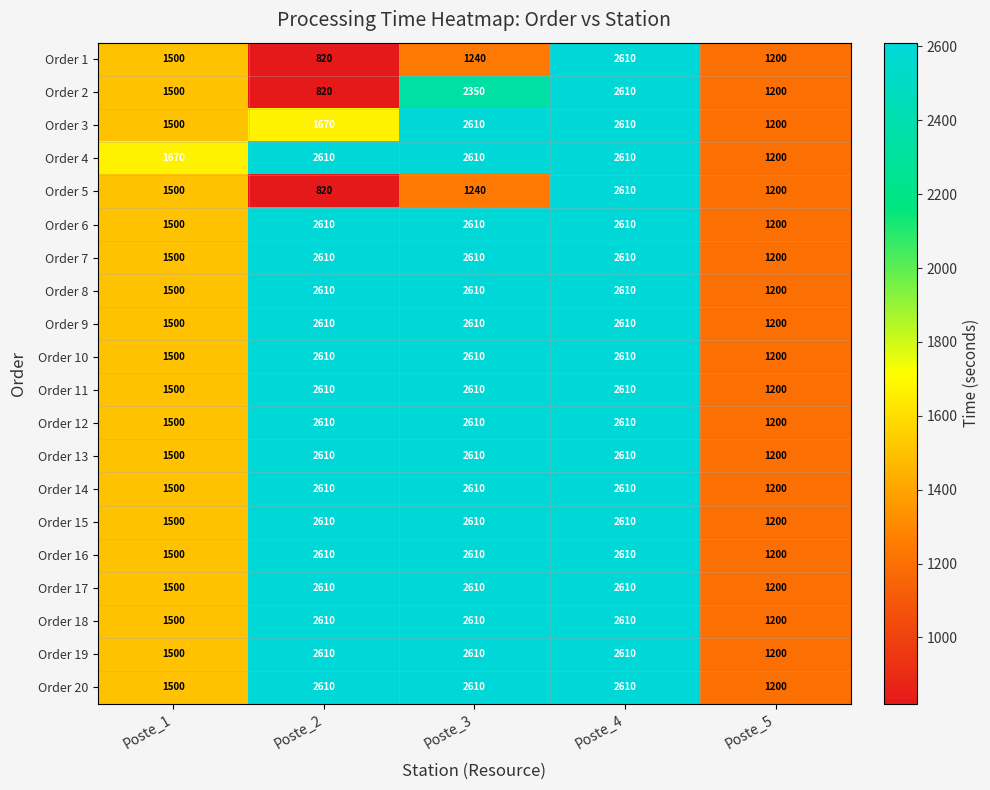

What is the sum of the Order 11 values at Poste_4 and Poste_2?

5220